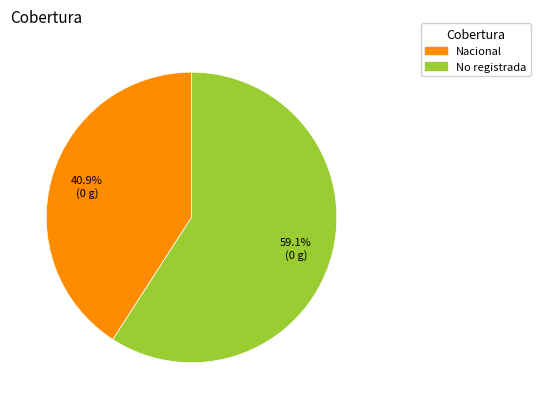

Do Nacional and No registrada together represent more than half of the pie?

Yes